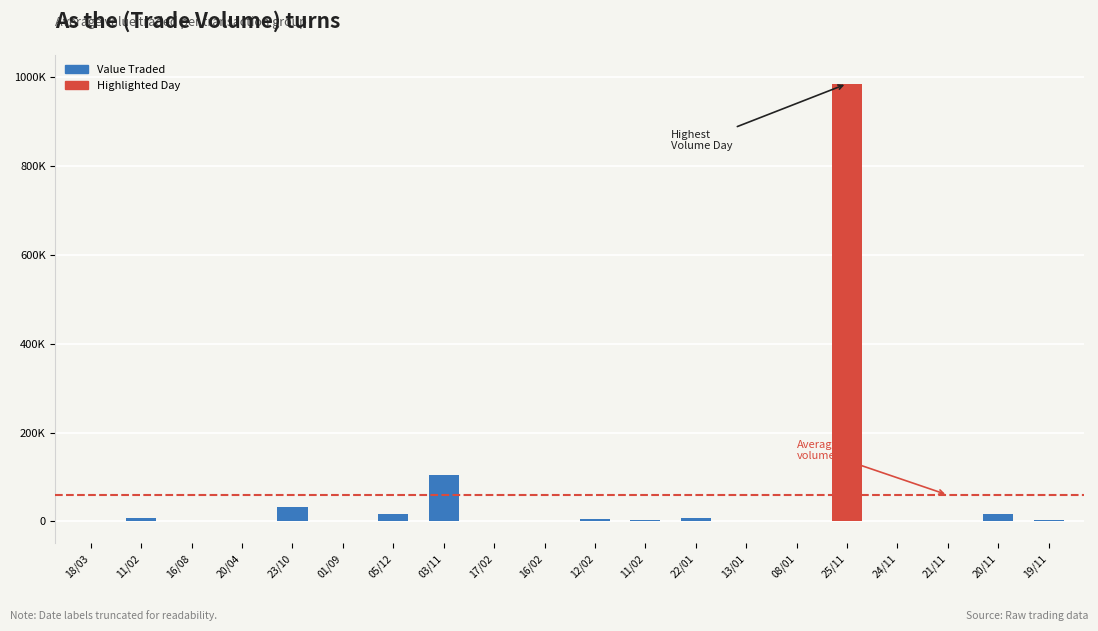

Are the bars horizontal?

No